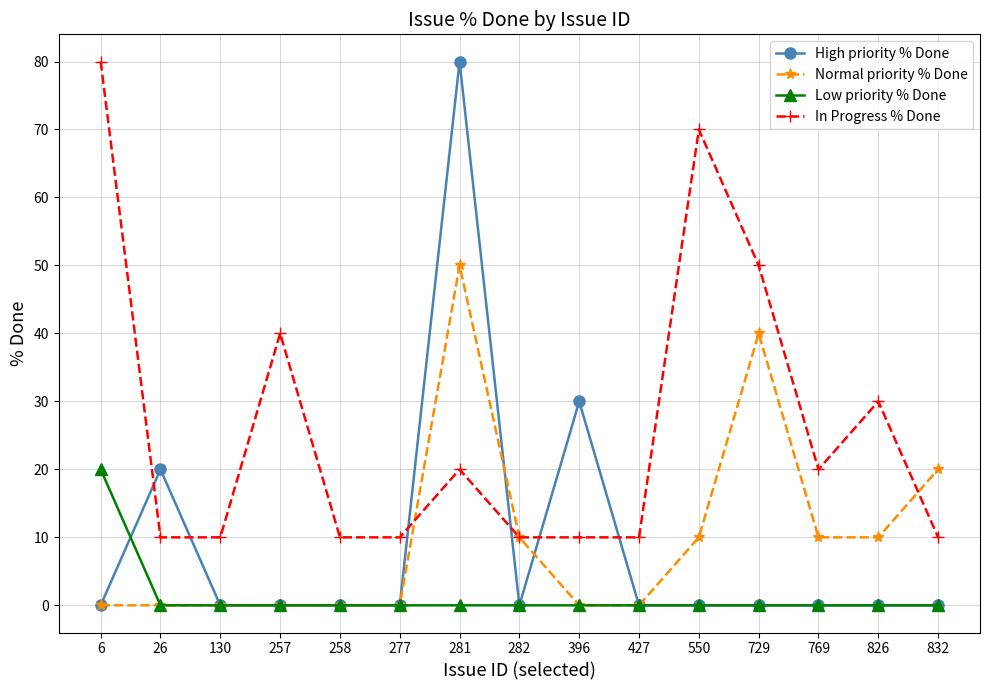

What is the approximate value of In Progress % Done at 6?

80